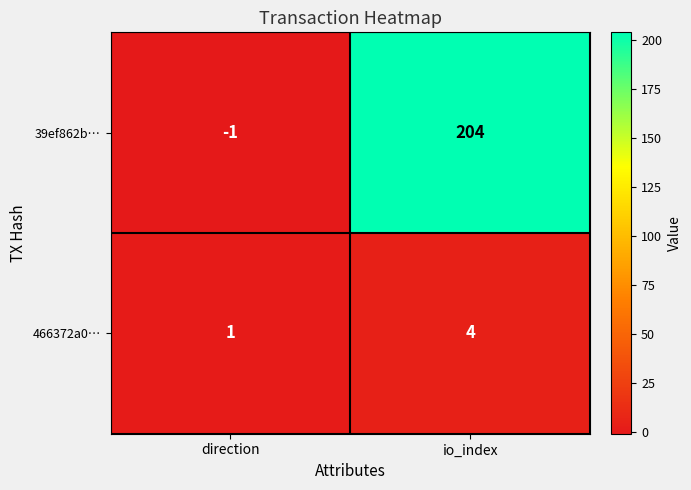

Where is 39ef862b… nearest to the value 101?

direction